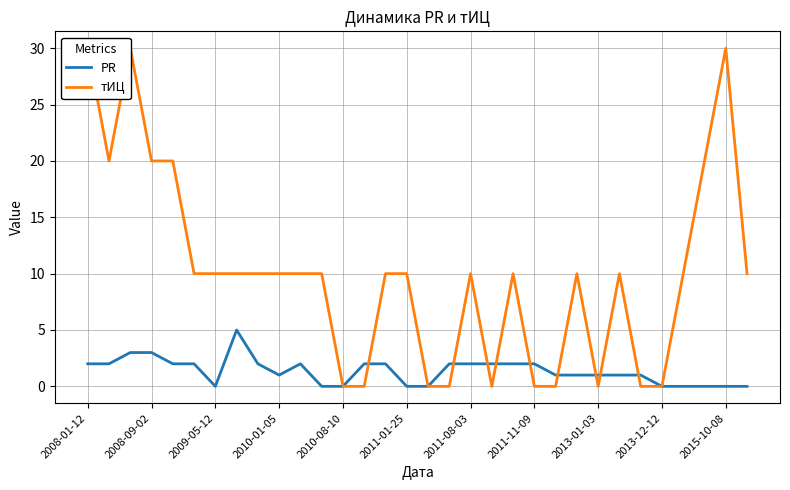

Which series has the largest total across all categories?

тИЦ